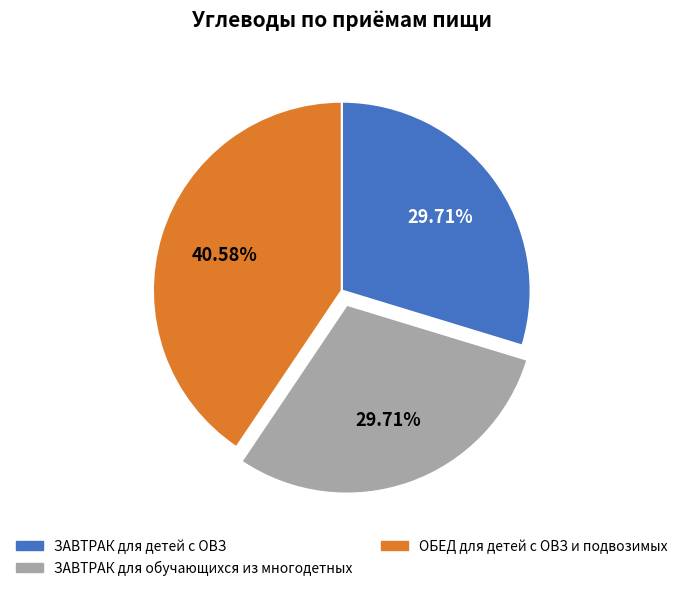

Count the number of slices in the pie.

3